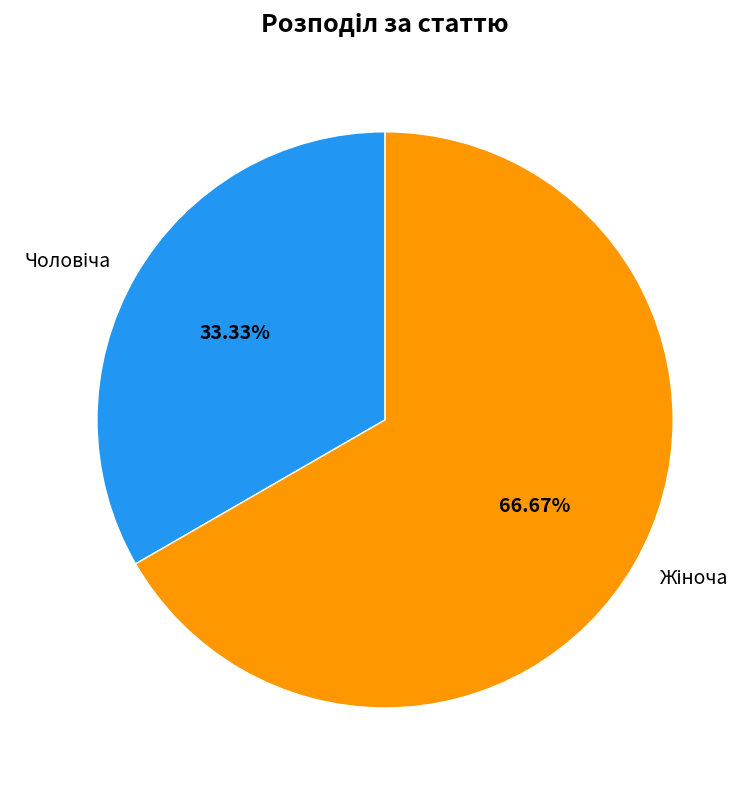

How many slices are in this pie chart?

2